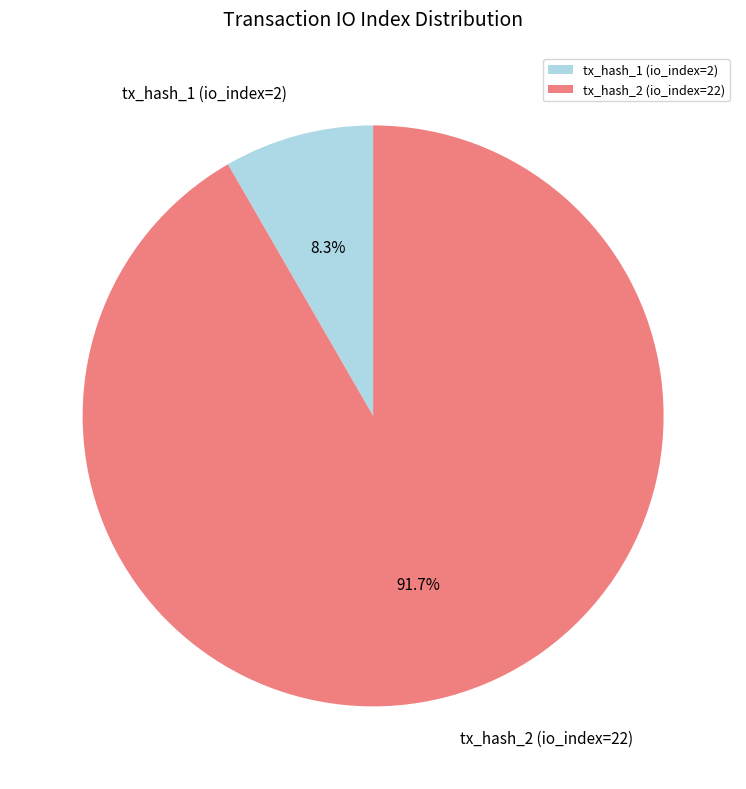

What percentage is the tx_hash_1 (io_index=2) slice, to the nearest percent?

8%